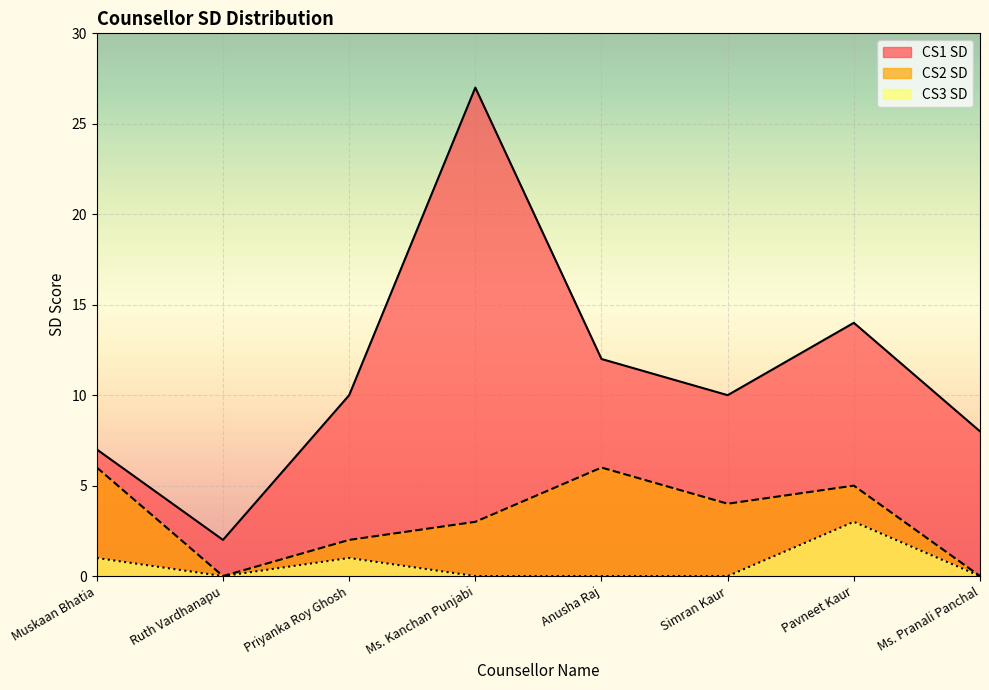

Which series has the largest range (max minus min)?

CS1 SD